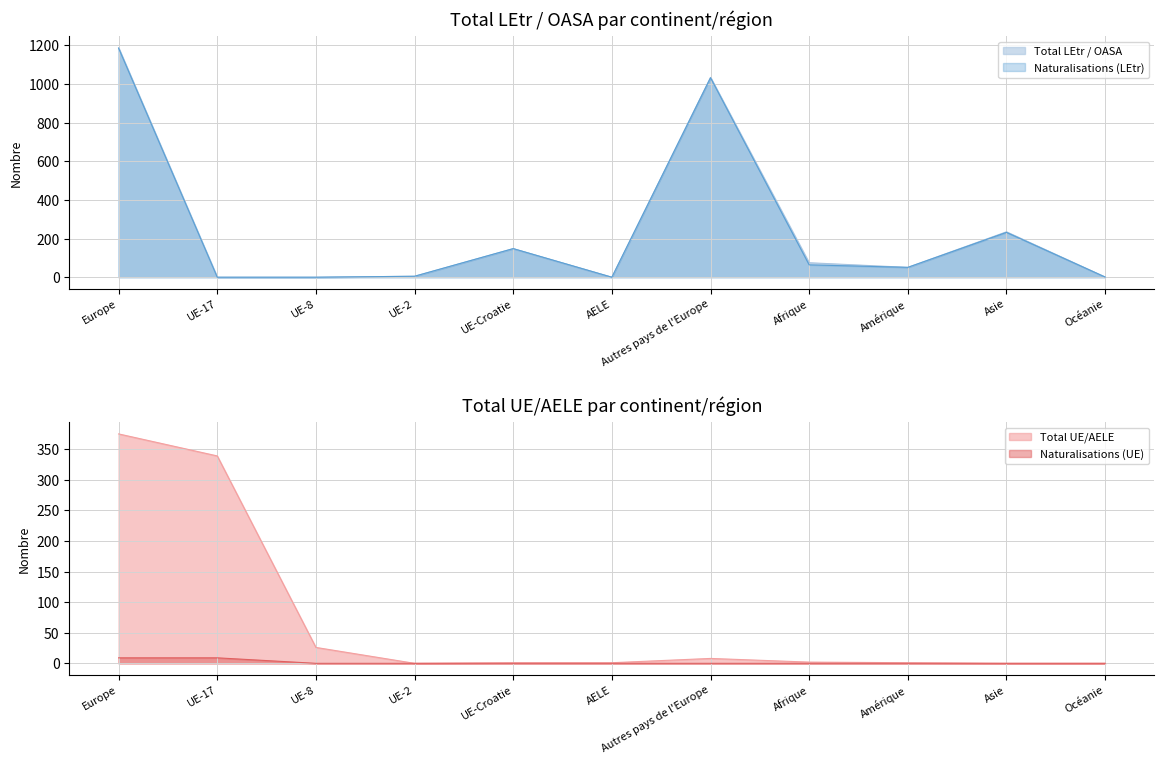

What is the label of the 6th point from the left?

AELE